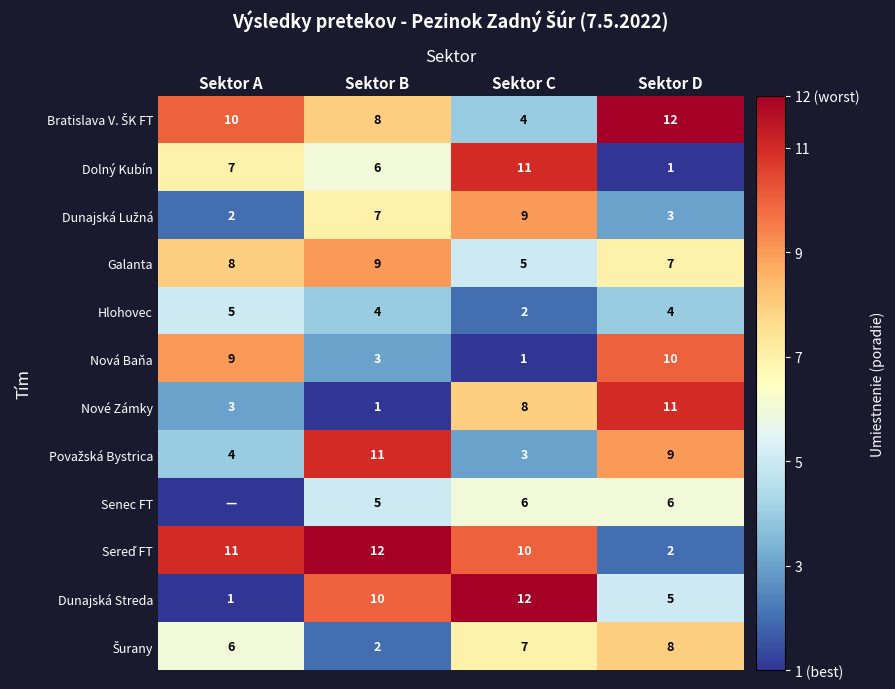

Between Sektor D and Sektor A, which is larger?

Sektor D